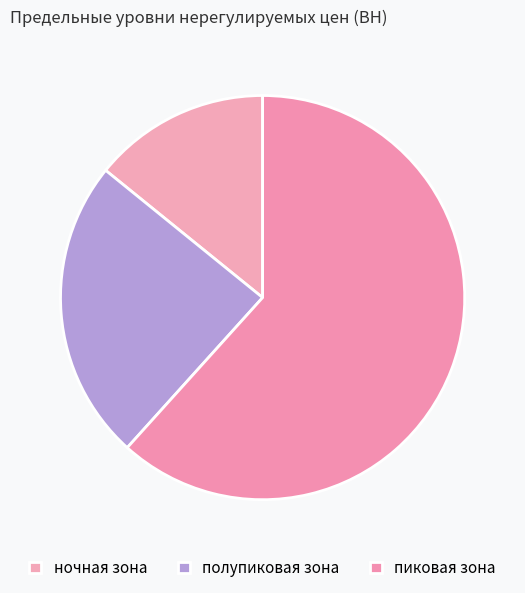

To the nearest percent, what is the difference between the largest and smallest slice percentages?

48%